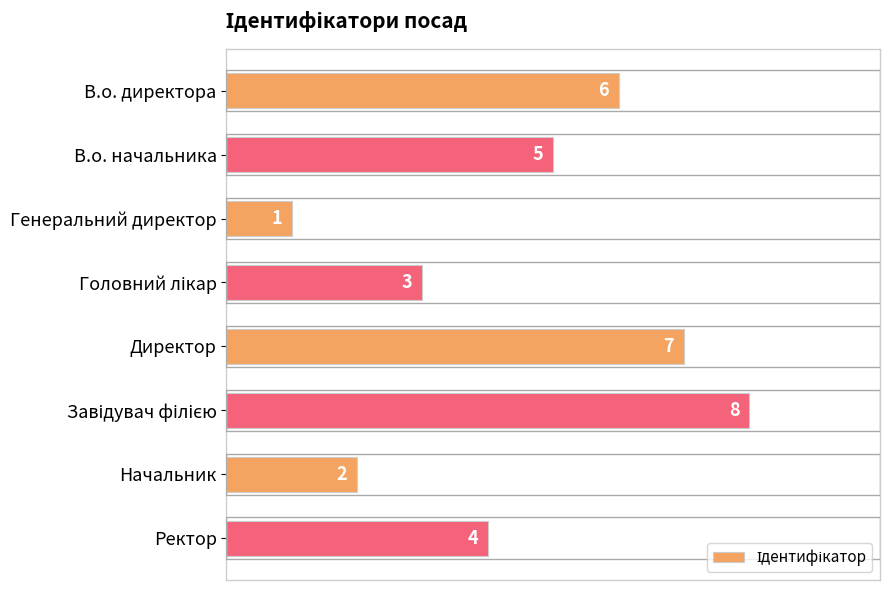

At which label is the value closest to 4?

Ректор